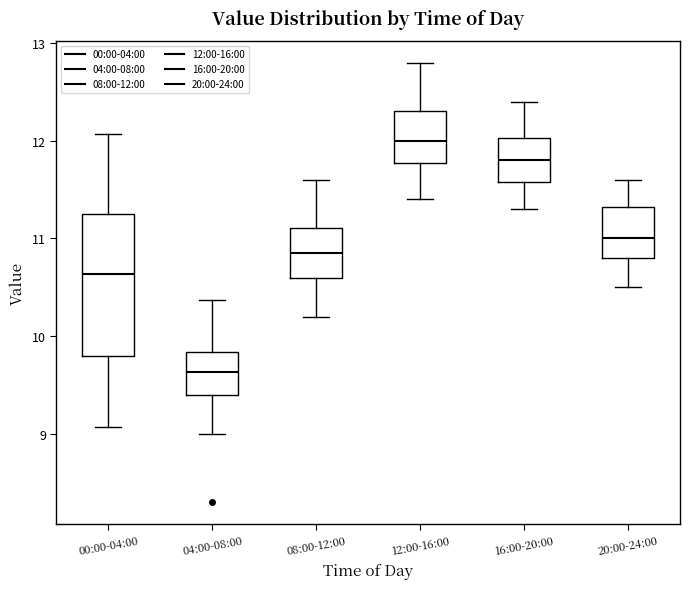

Reading left to right, transcribe this box plot: for each box, give where its median line is, the range the box spans, and where its two whiskers end, as read against the y-axis. The values are not printed on the chart, so give them approximately, as read against the axis.

00:00-04:00: median 10.6, box 9.8 to 11.2, whiskers 9.1 to 12.1
04:00-08:00: median 9.6, box 9.4 to 9.8, whiskers 9.0 to 10.4
08:00-12:00: median 10.9, box 10.6 to 11.1, whiskers 10.2 to 11.6
12:00-16:00: median 12.0, box 11.8 to 12.3, whiskers 11.4 to 12.8
16:00-20:00: median 11.8, box 11.6 to 12.0, whiskers 11.3 to 12.4
20:00-24:00: median 11.0, box 10.8 to 11.3, whiskers 10.5 to 11.6